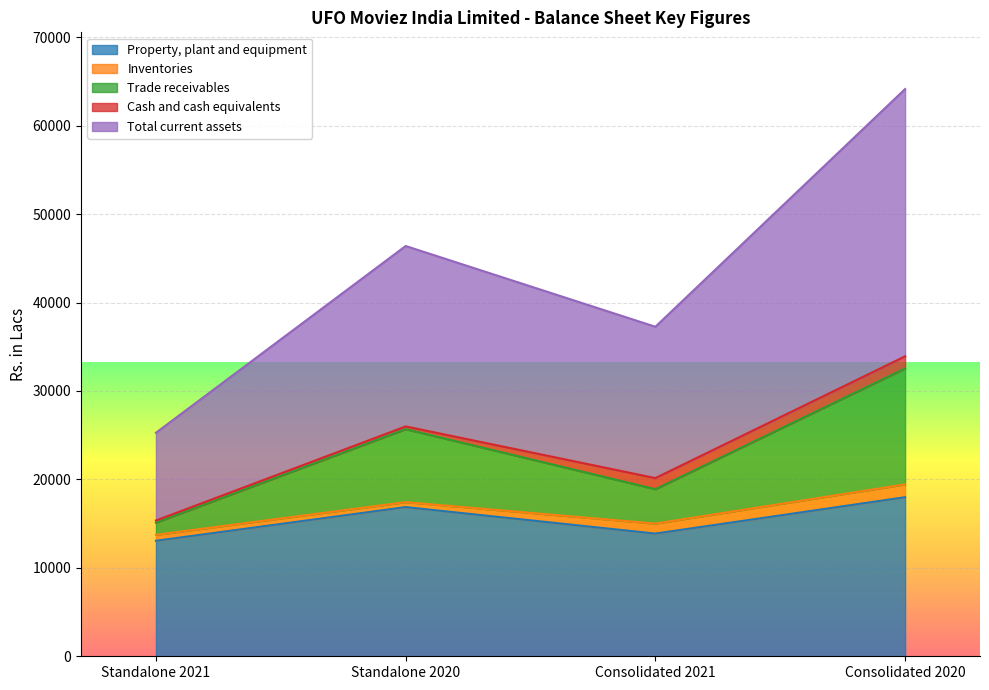

Read the Property, plant and equipment value at Consolidated 2020, to the nearest 10.

17990